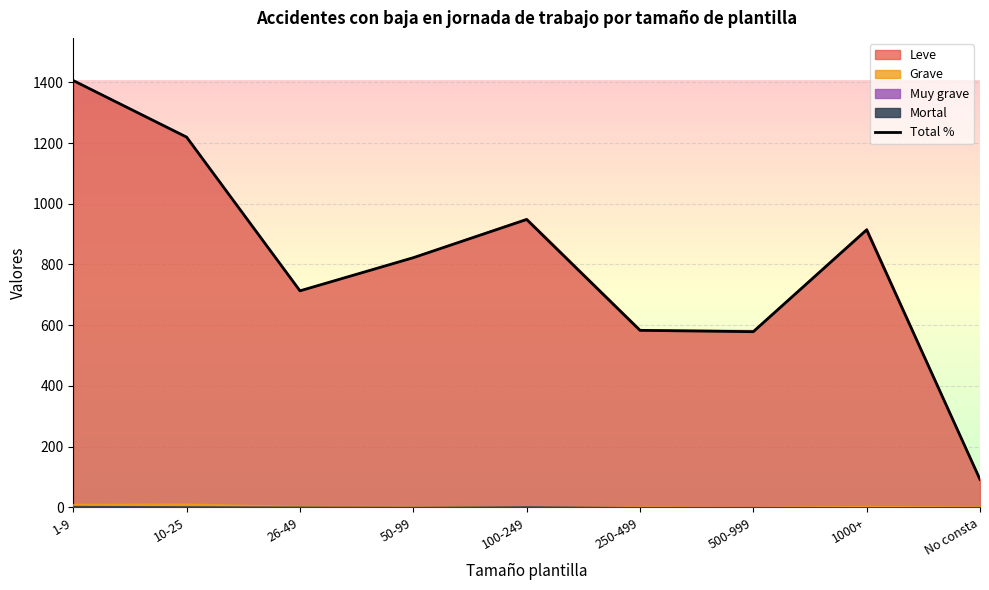

What is the sum of the values at 50-99 and 1000+?

1736.4